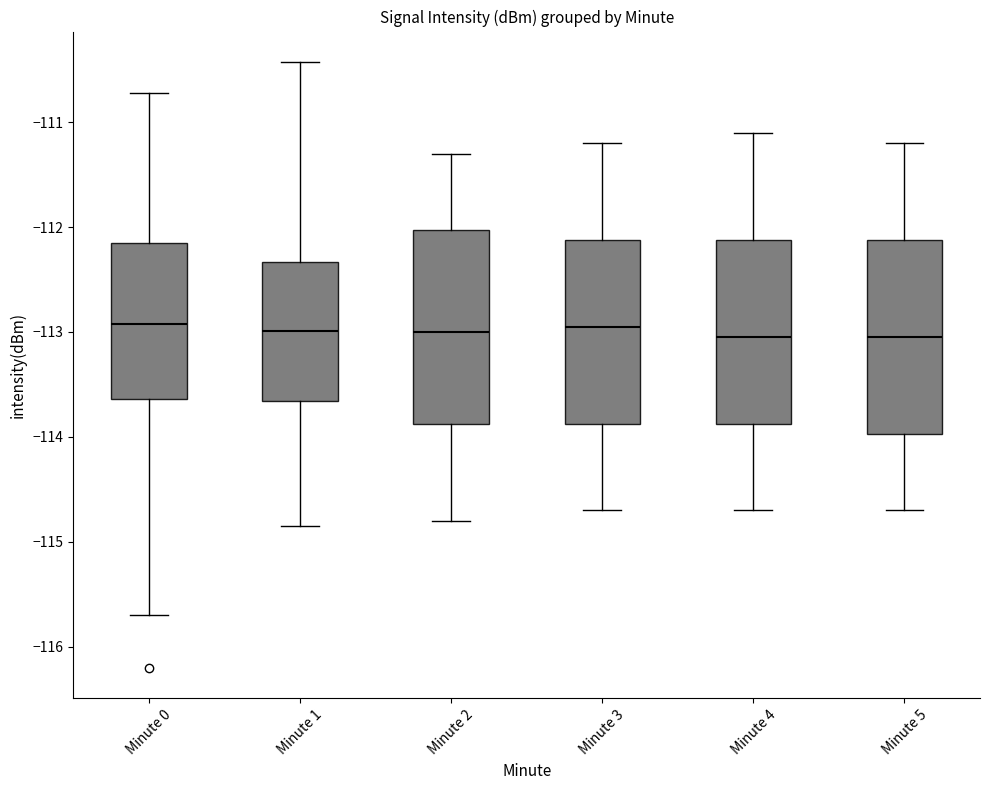

Reading left to right, transcribe this box plot: for each box, give where its median line is, the range the box spans, and where its two whiskers end, as read against the y-axis. The values are not printed on the chart, so give them approximately, as read against the axis.

Minute 0: median -112.9, box -113.6 to -112.2, whiskers -115.7 to -110.7
Minute 1: median -113.0, box -113.7 to -112.3, whiskers -114.8 to -110.4
Minute 2: median -113.0, box -113.9 to -112.0, whiskers -114.8 to -111.3
Minute 3: median -112.9, box -113.9 to -112.1, whiskers -114.7 to -111.2
Minute 4: median -113.0, box -113.9 to -112.1, whiskers -114.7 to -111.1
Minute 5: median -113.0, box -114.0 to -112.1, whiskers -114.7 to -111.2